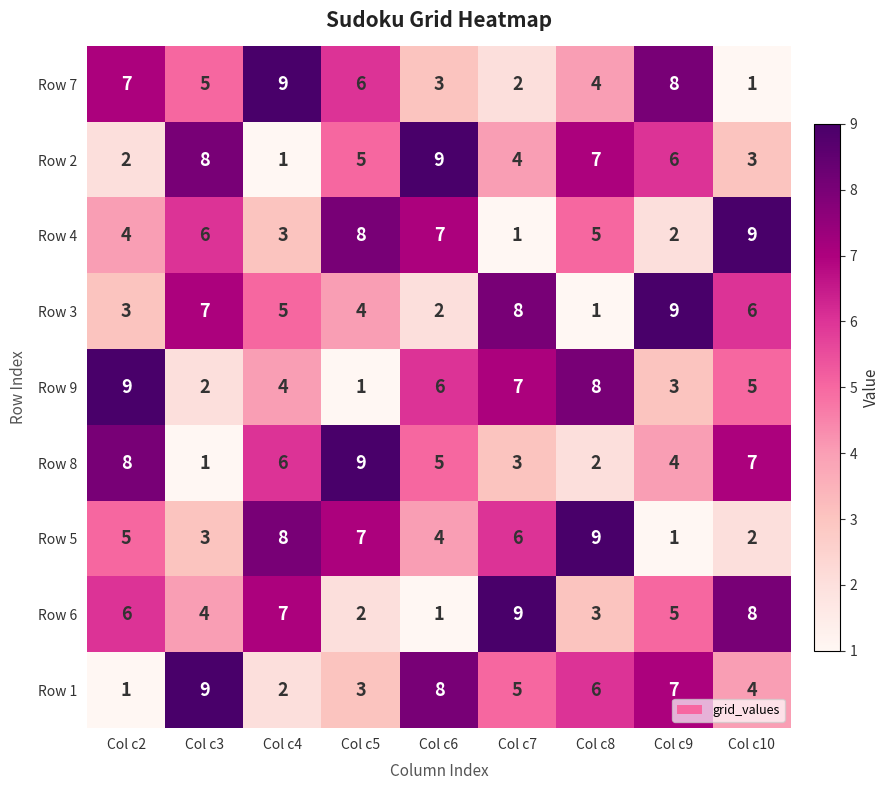

What is the approximate value of Row 5 at Col c8?

9